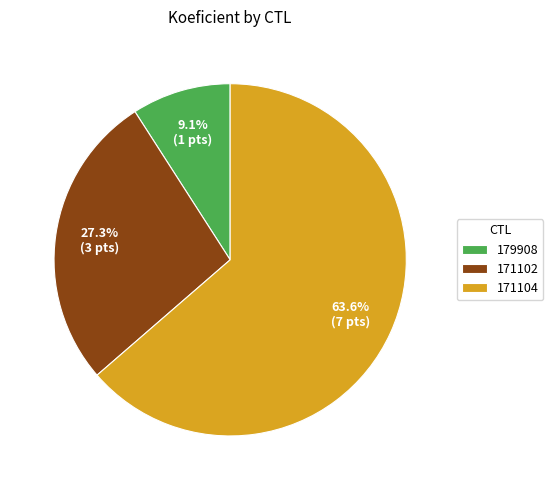

Does 171102 represent more than half of the total?

No